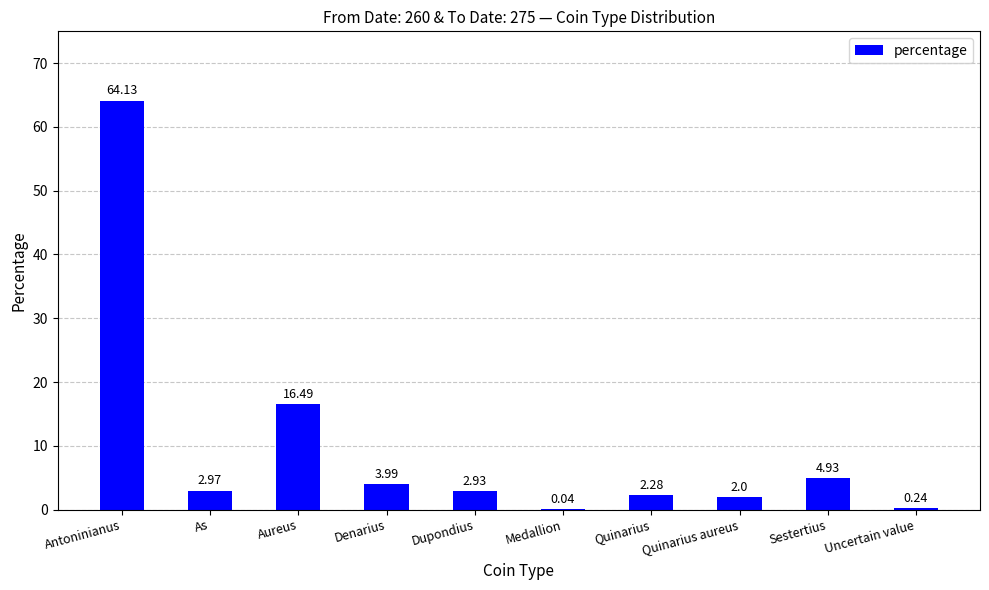

What is the change in value from Antoninianus to Dupondius?

-61.2